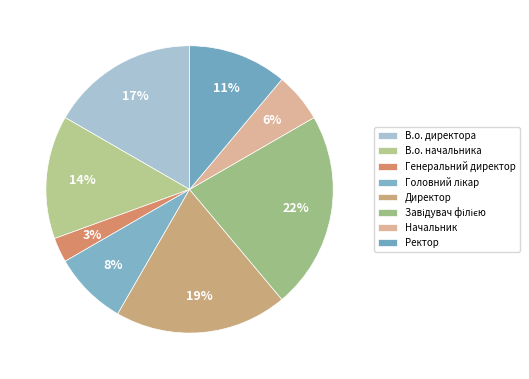

Which category has the biggest portion of the pie?

Завідувач філією